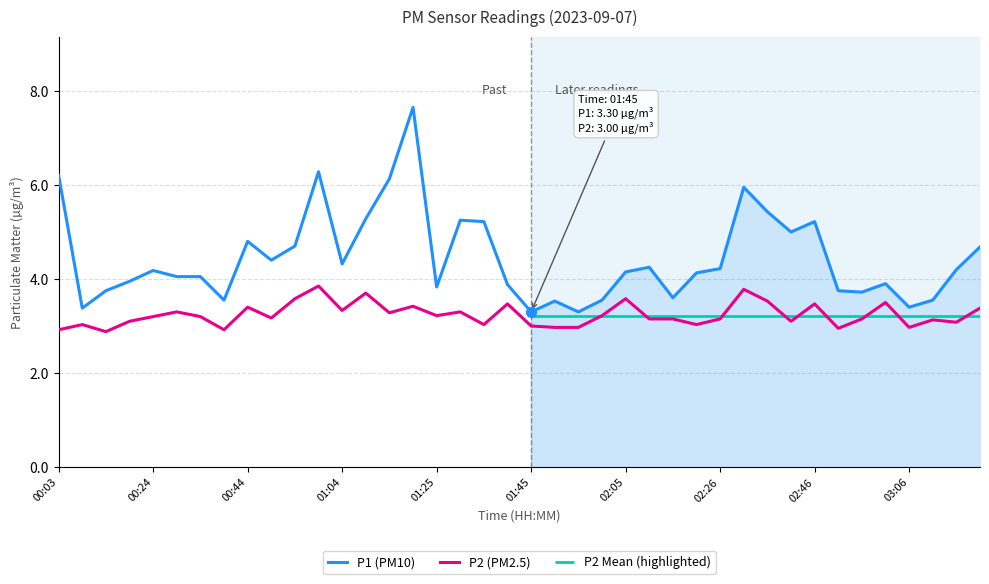

Is it true that P1 (PM10) equals 1.1 at 02:26?

False